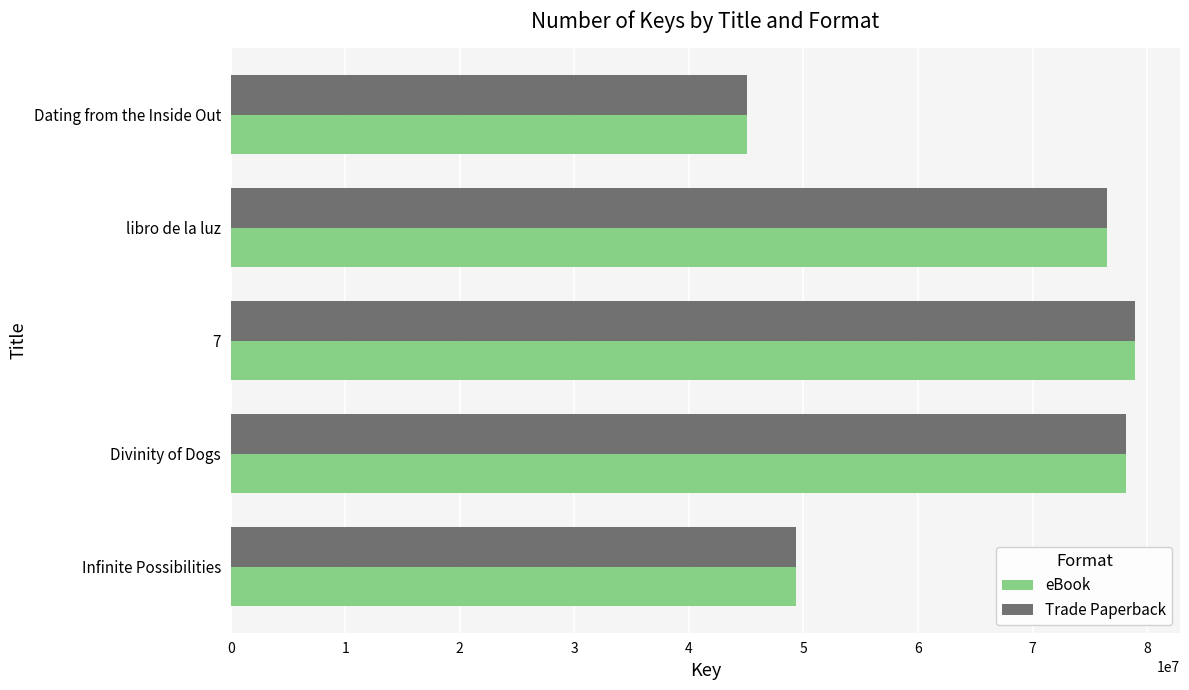

Which category has the highest value in the eBook series?

7